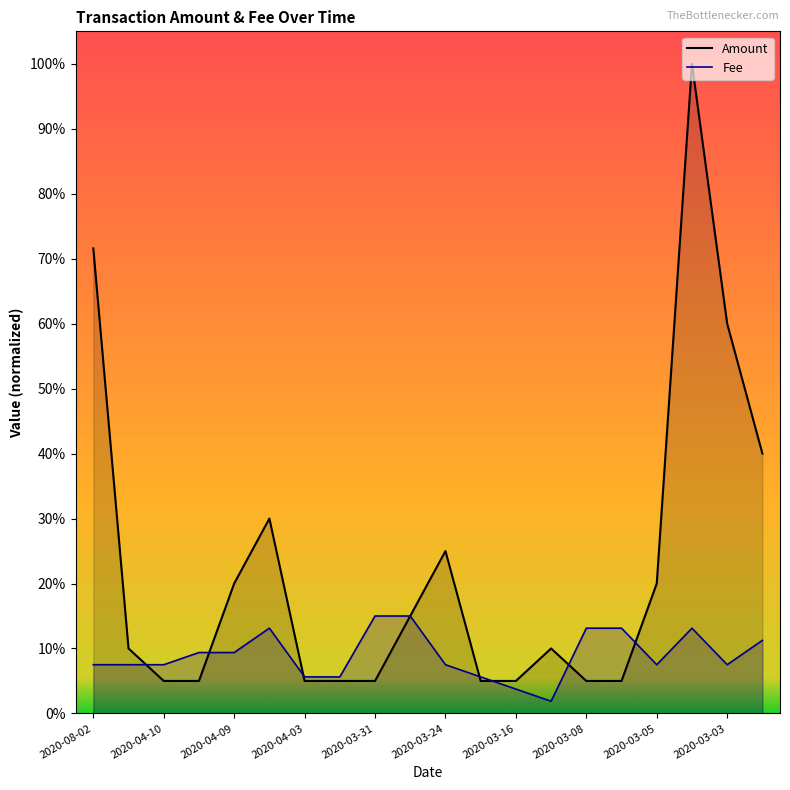

What is the difference between the second highest and second lowest values in the Fee series?

0.1